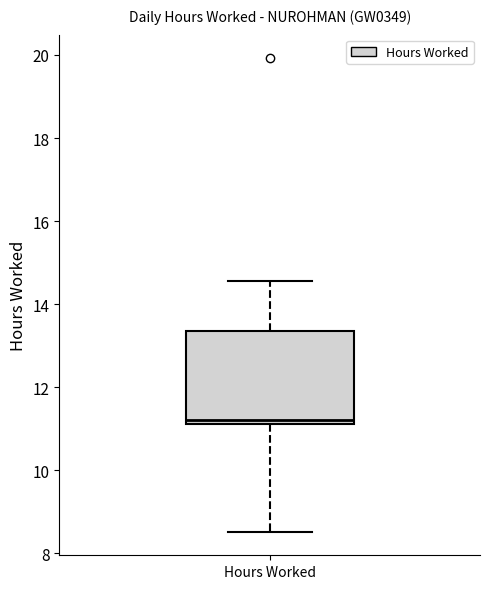

Read this box plot against the y-axis: the position of the median line, the range covered by the box, and the ends of both whiskers. The values are not printed on the chart, so give them approximately, as read against the axis.

median 11.2 (just above the box's lower edge), box 11.2 to 13.4, whiskers 8.6 to 14.6